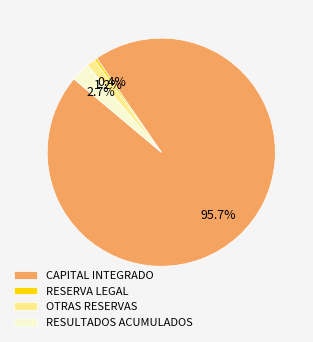

Is there a majority slice in this chart?

Yes